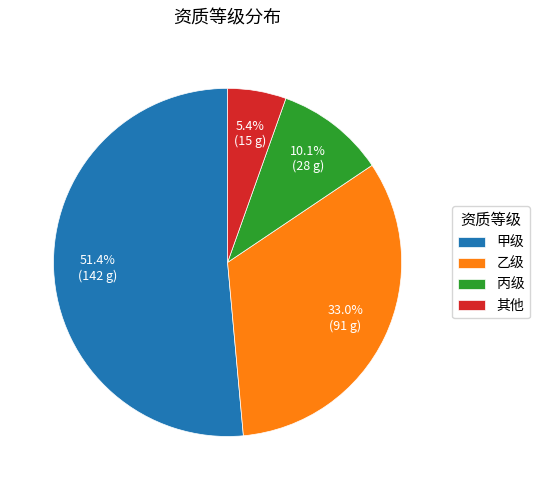

How many segments does this pie chart have?

4